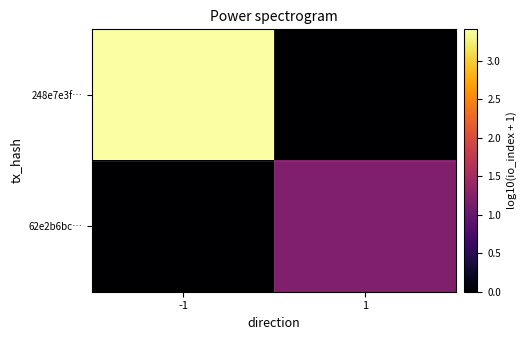

Which has a higher value, 1 or -1?

-1